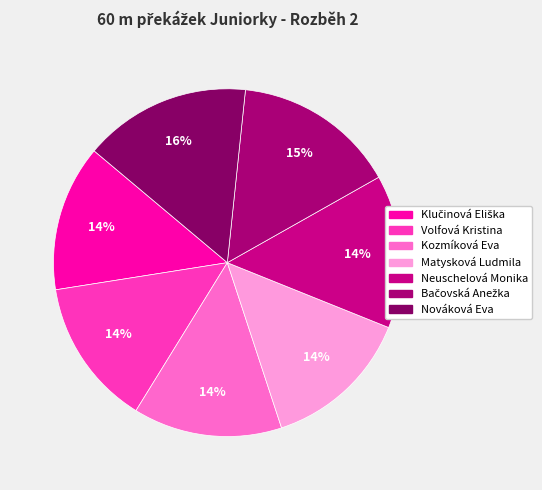

Which has a higher value, Klučinová Eliška or Neuschelová Monika?

Neuschelová Monika